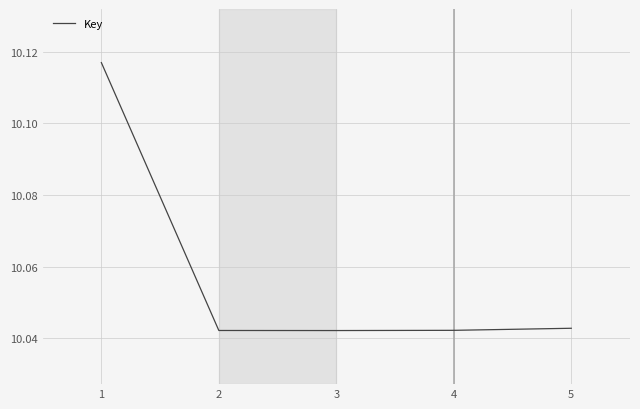

How many values are between 10 and 11?

5